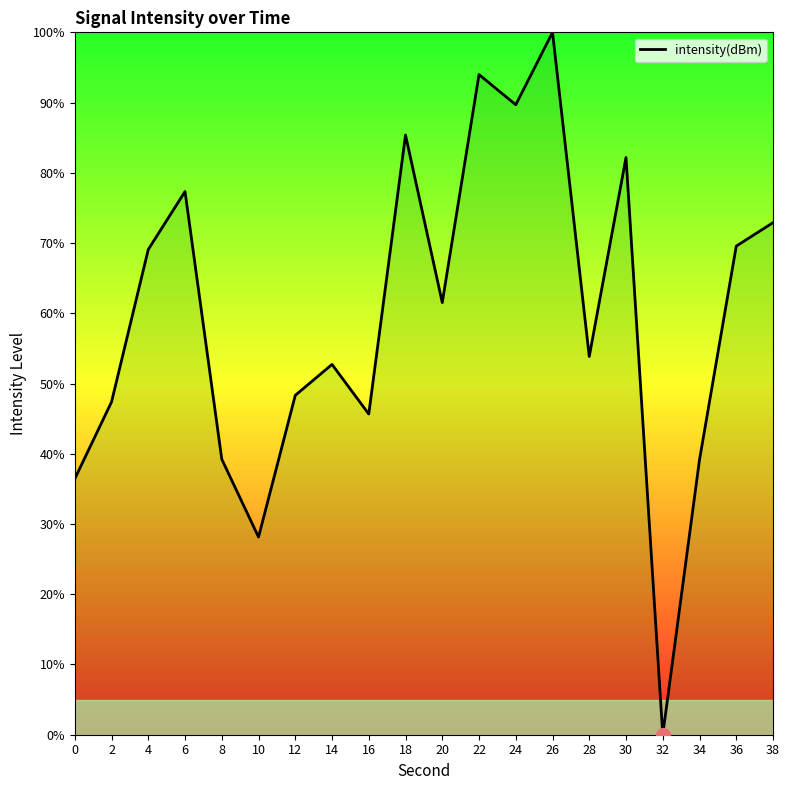

Which has a higher value, 28 or 4?

4